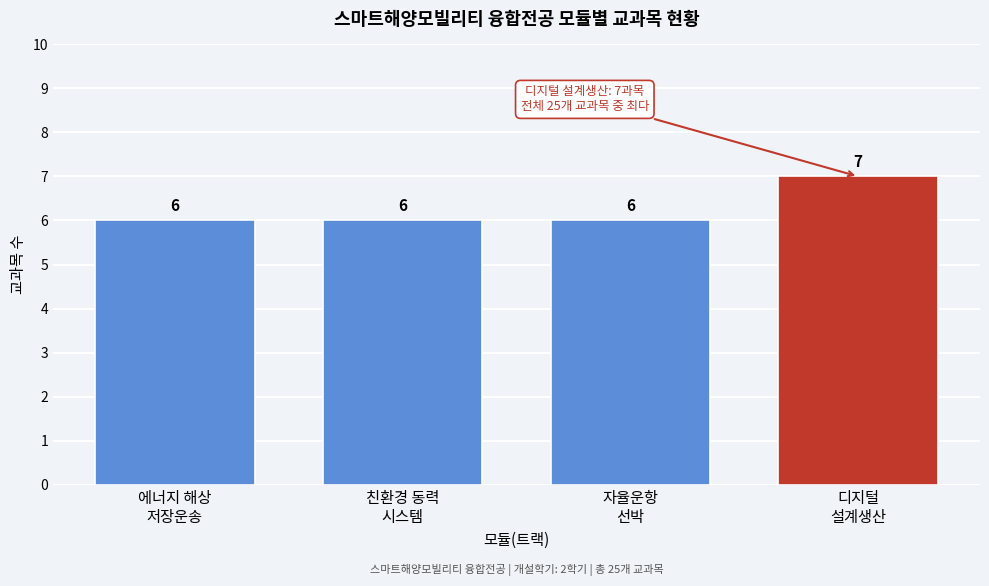

Reading right to left, list all the values displayed in this chart.

7	6	6	6